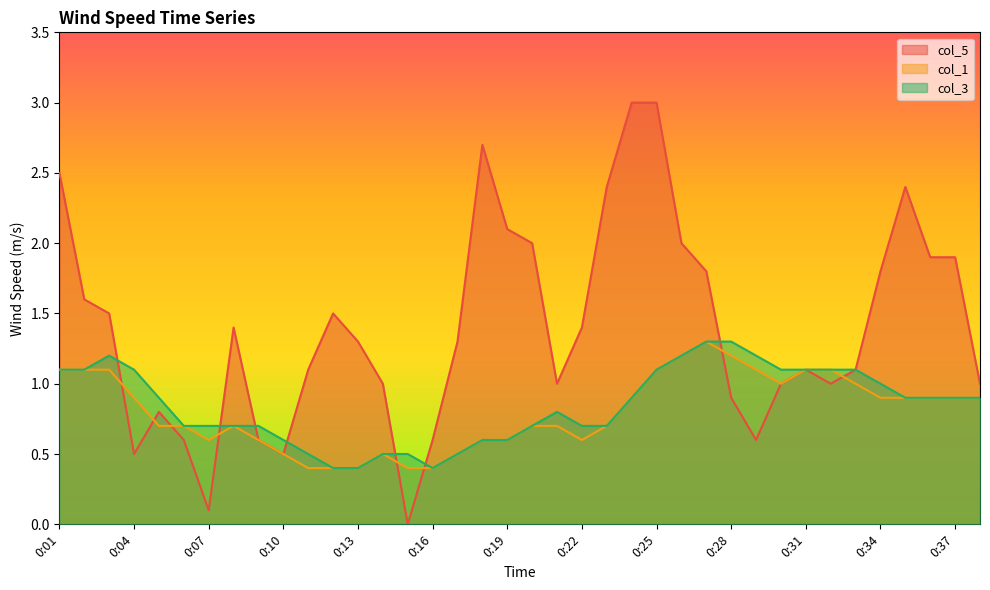

List the labels in order of col_5 value, smallest first.

0:15, 0:07, 0:04, 0:10, 0:06, 0:09, 0:16, 0:29, 0:05, 0:28, 0:14, 0:21, 0:30, 0:32, 0:38, 0:11, 0:31, 0:33, 0:13, 0:17, 0:08, 0:22, 0:03, 0:12, 0:02, 0:27, 0:34, 0:36, 0:37, 0:20, 0:26, 0:19, 0:23, 0:35, 0:01, 0:18, 0:24, 0:25